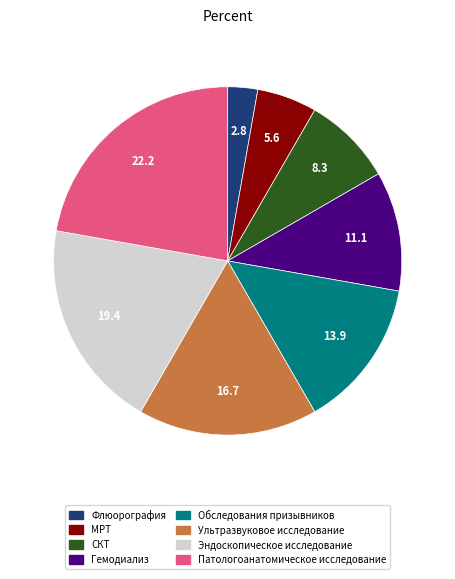

Which slice is the smallest?

Флюорография